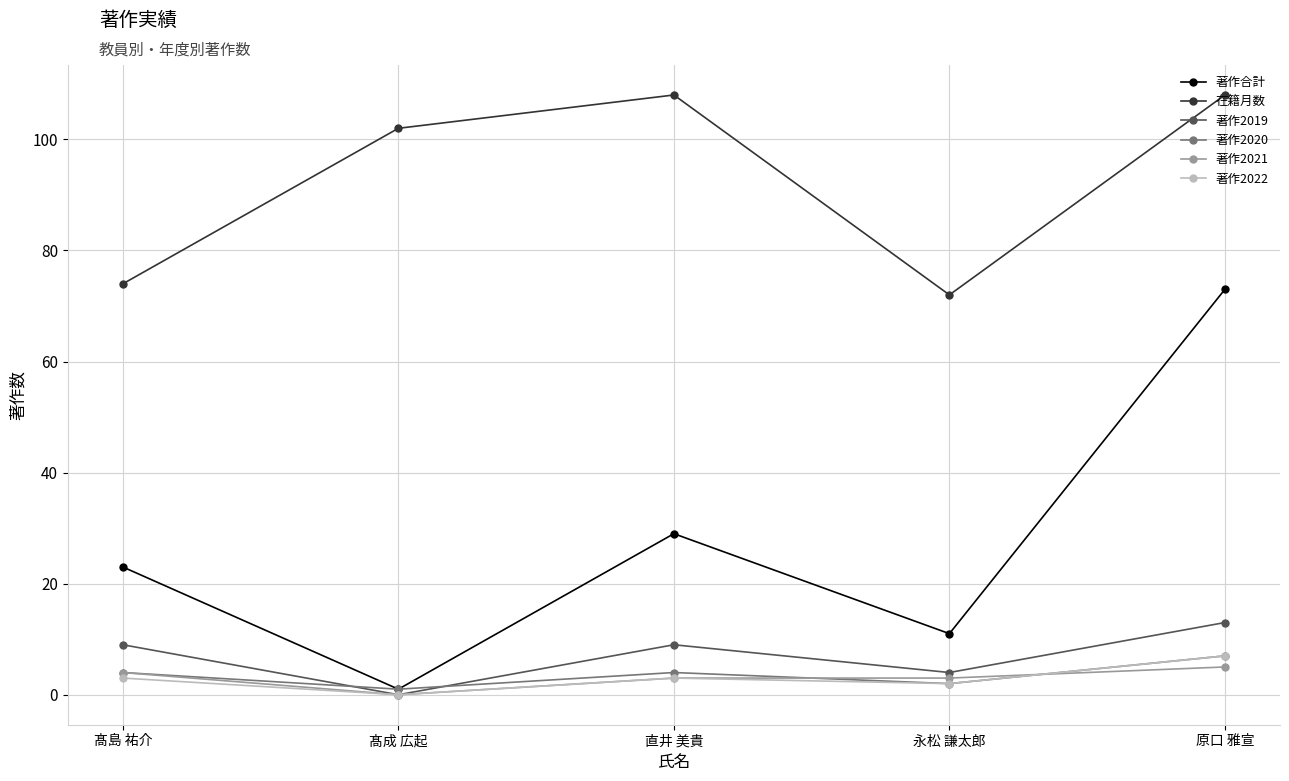

The value of 著作2020 at 原口 雅宣 is 7. True or false?

True